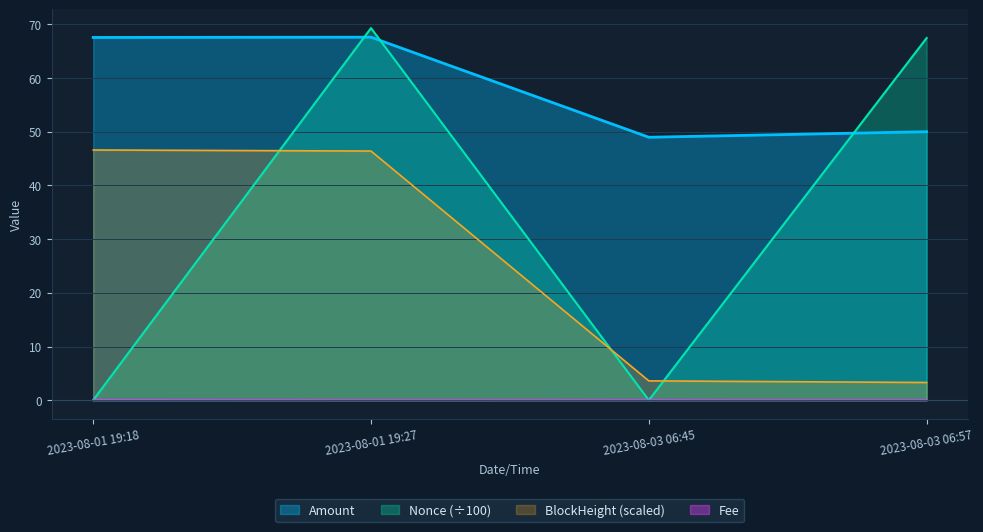

Between 2023-08-03 06:45 and 2023-08-03 06:57, which is larger?

2023-08-03 06:57